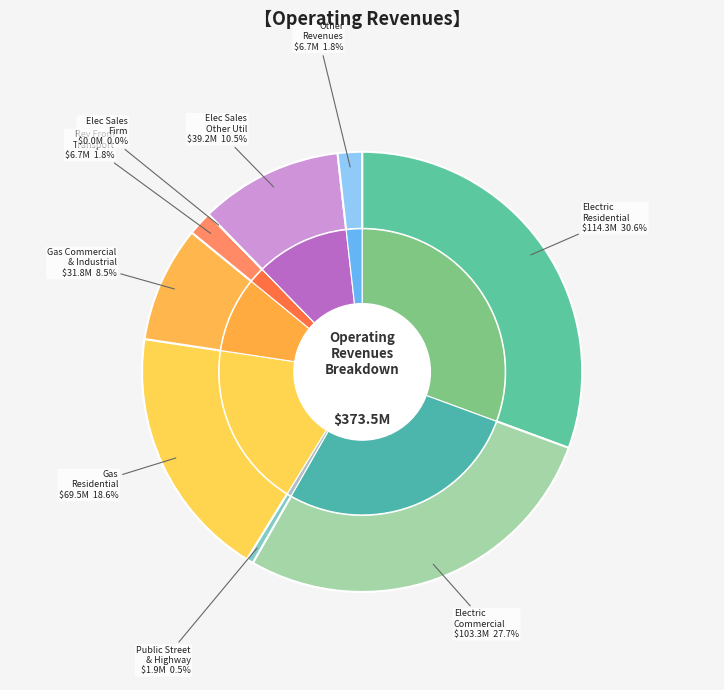

Which category has the smallest portion of the pie?

Electric Sales For Resale (Firm)